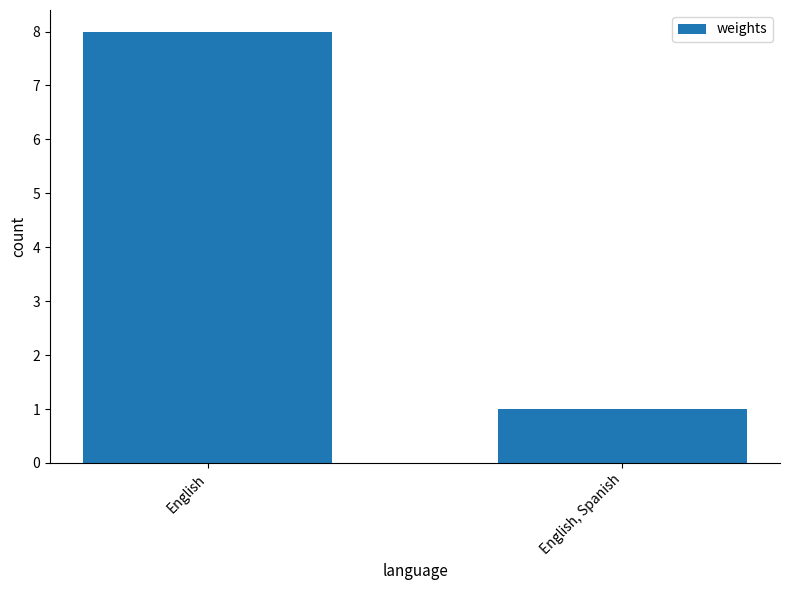

What is the change in value from English to English, Spanish?

-7